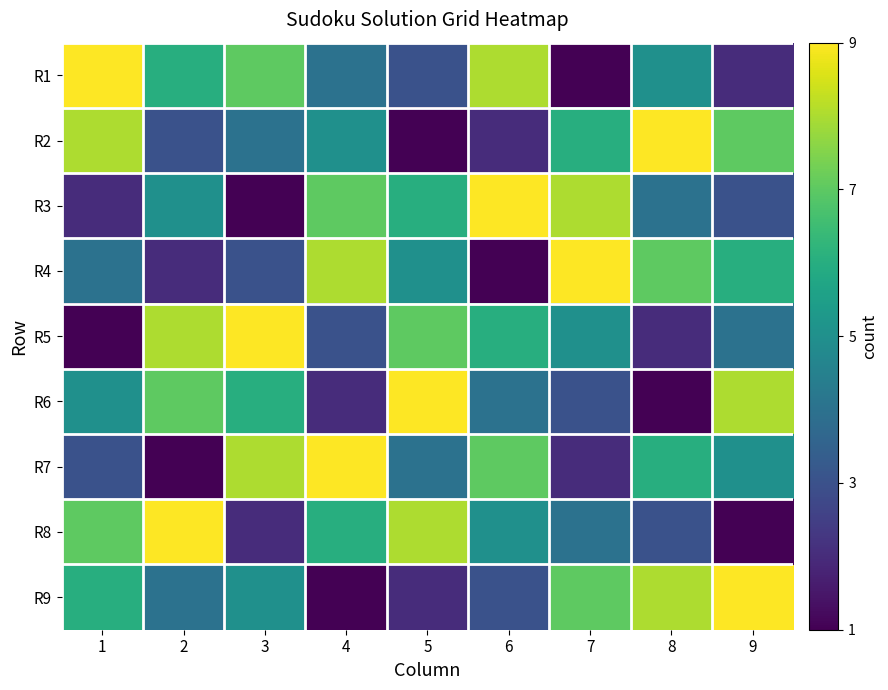

Reading right to left, list all the values displayed in this chart.

R1: 9=2	8=5	7=1	6=8	5=3	4=4	3=7	2=6	1=9
R2: 9=7	8=9	7=6	6=2	5=1	4=5	3=4	2=3	1=8
R3: 9=3	8=4	7=8	6=9	5=6	4=7	3=1	2=5	1=2
R4: 9=6	8=7	7=9	6=1	5=5	4=8	3=3	2=2	1=4
R5: 9=4	8=2	7=5	6=6	5=7	4=3	3=9	2=8	1=1
R6: 9=8	8=1	7=3	6=4	5=9	4=2	3=6	2=7	1=5
R7: 9=5	8=6	7=2	6=7	5=4	4=9	3=8	2=1	1=3
R8: 9=1	8=3	7=4	6=5	5=8	4=6	3=2	2=9	1=7
R9: 9=9	8=8	7=7	6=3	5=2	4=1	3=5	2=4	1=6